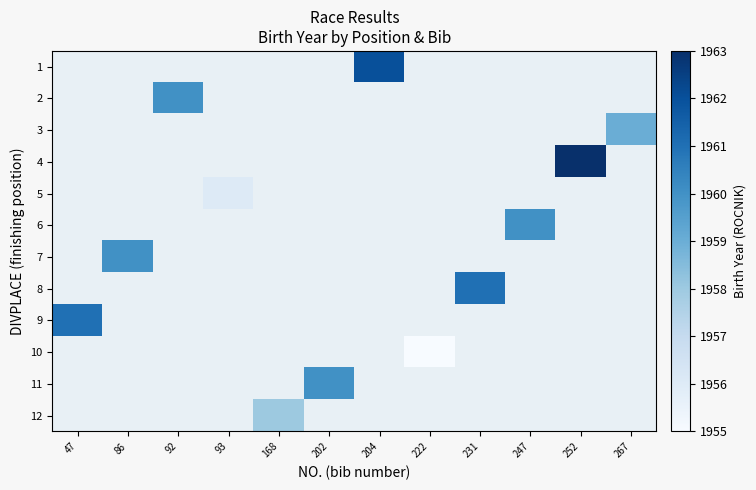

At which label does 9 reach its peak?

47